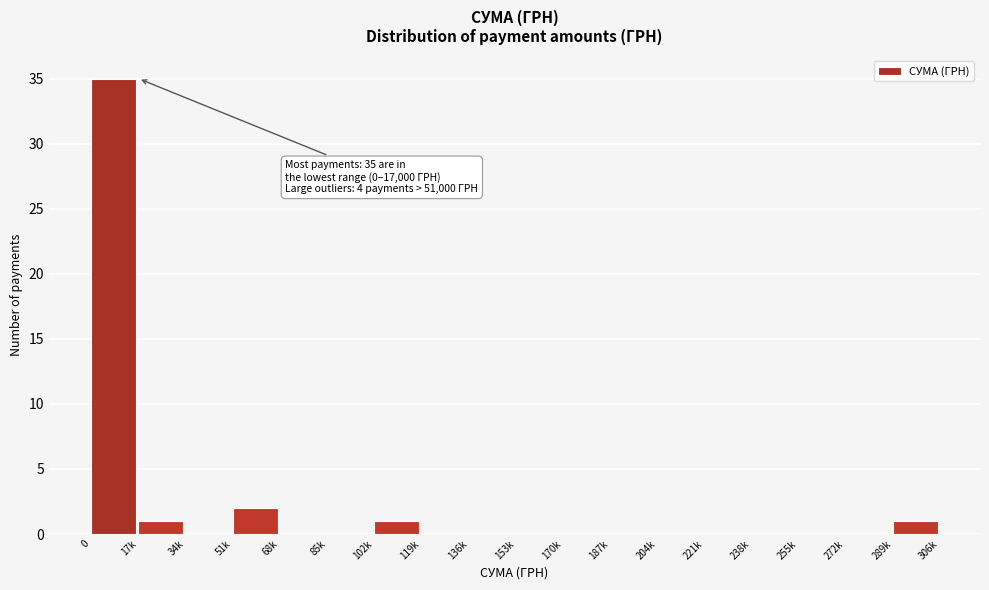

Reading left to right, what are all the values shown in this chart?

0=35	17k=1	34k=0	51k=2	68k=0	85k=0	102k=1	119k=0	136k=0	153k=0	170k=0	187k=0	204k=0	221k=0	238k=0	255k=0	272k=0	289k=1